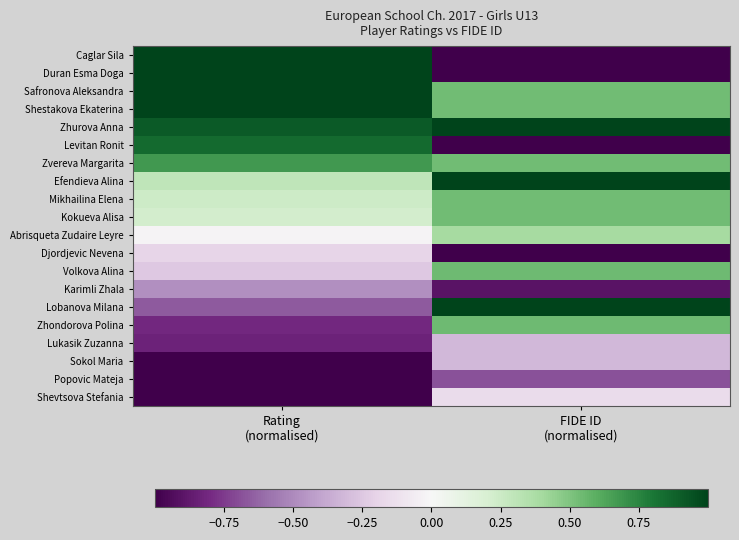

Reading right to left, what are all the values shown in this chart?

Caglar Sila: FIDE ID
(normalised)=-1.0	Rating
(normalised)=1.0
Duran Esma Doga: FIDE ID
(normalised)=-1.0	Rating
(normalised)=1.0
Safronova Aleksandra: FIDE ID
(normalised)=0.5	Rating
(normalised)=1.0
Shestakova Ekaterina: FIDE ID
(normalised)=0.5	Rating
(normalised)=1.0
Zhurova Anna: FIDE ID
(normalised)=1.0	Rating
(normalised)=0.9
Levitan Ronit: FIDE ID
(normalised)=-1.0	Rating
(normalised)=0.8
Zvereva Margarita: FIDE ID
(normalised)=0.5	Rating
(normalised)=0.7
Efendieva Alina: FIDE ID
(normalised)=1.0	Rating
(normalised)=0.3
Mikhailina Elena: FIDE ID
(normalised)=0.5	Rating
(normalised)=0.2
Kokueva Alisa: FIDE ID
(normalised)=0.5	Rating
(normalised)=0.2
Abrisqueta Zudaire Leyre: FIDE ID
(normalised)=0.4	Rating
(normalised)=-0.0
Djordjevic Nevena: FIDE ID
(normalised)=-1.0	Rating
(normalised)=-0.2
Volkova Alina: FIDE ID
(normalised)=0.5	Rating
(normalised)=-0.2
Karimli Zhala: FIDE ID
(normalised)=-0.9	Rating
(normalised)=-0.5
Lobanova Milana: FIDE ID
(normalised)=1.0	Rating
(normalised)=-0.7
Zhondorova Polina: FIDE ID
(normalised)=0.5	Rating
(normalised)=-0.8
Lukasik Zuzanna: FIDE ID
(normalised)=-0.3	Rating
(normalised)=-0.8
Sokol Maria: FIDE ID
(normalised)=-0.3	Rating
(normalised)=-1.0
Popovic Mateja: FIDE ID
(normalised)=-0.7	Rating
(normalised)=-1.0
Shevtsova Stefania: FIDE ID
(normalised)=-0.2	Rating
(normalised)=-1.0